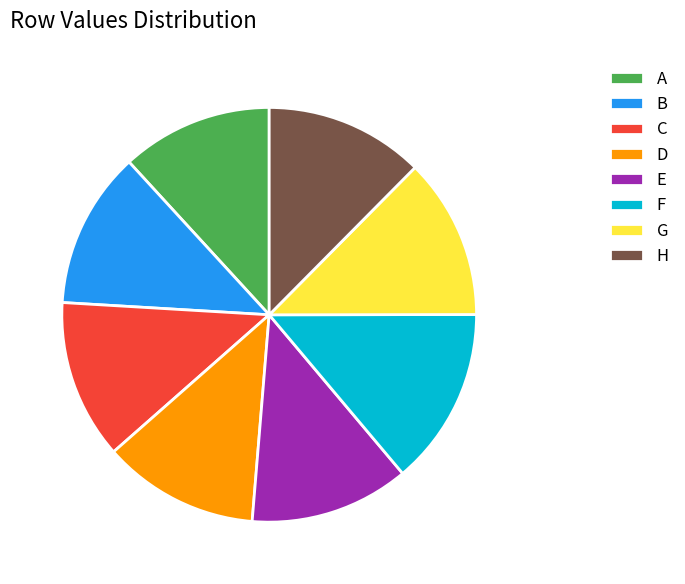

Combined, do B and E account for over 50%?

No